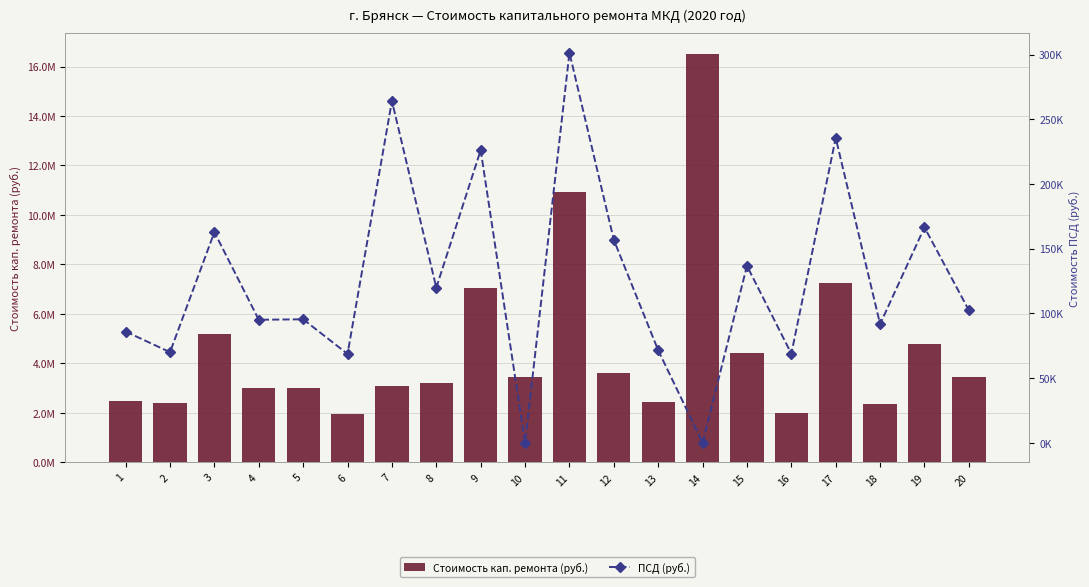

List the labels in order of Стоимость кап. ремонта (руб.) value, largest first.

14, 11, 17, 9, 3, 19, 15, 12, 20, 10, 8, 7, 4, 5, 1, 13, 2, 18, 16, 6